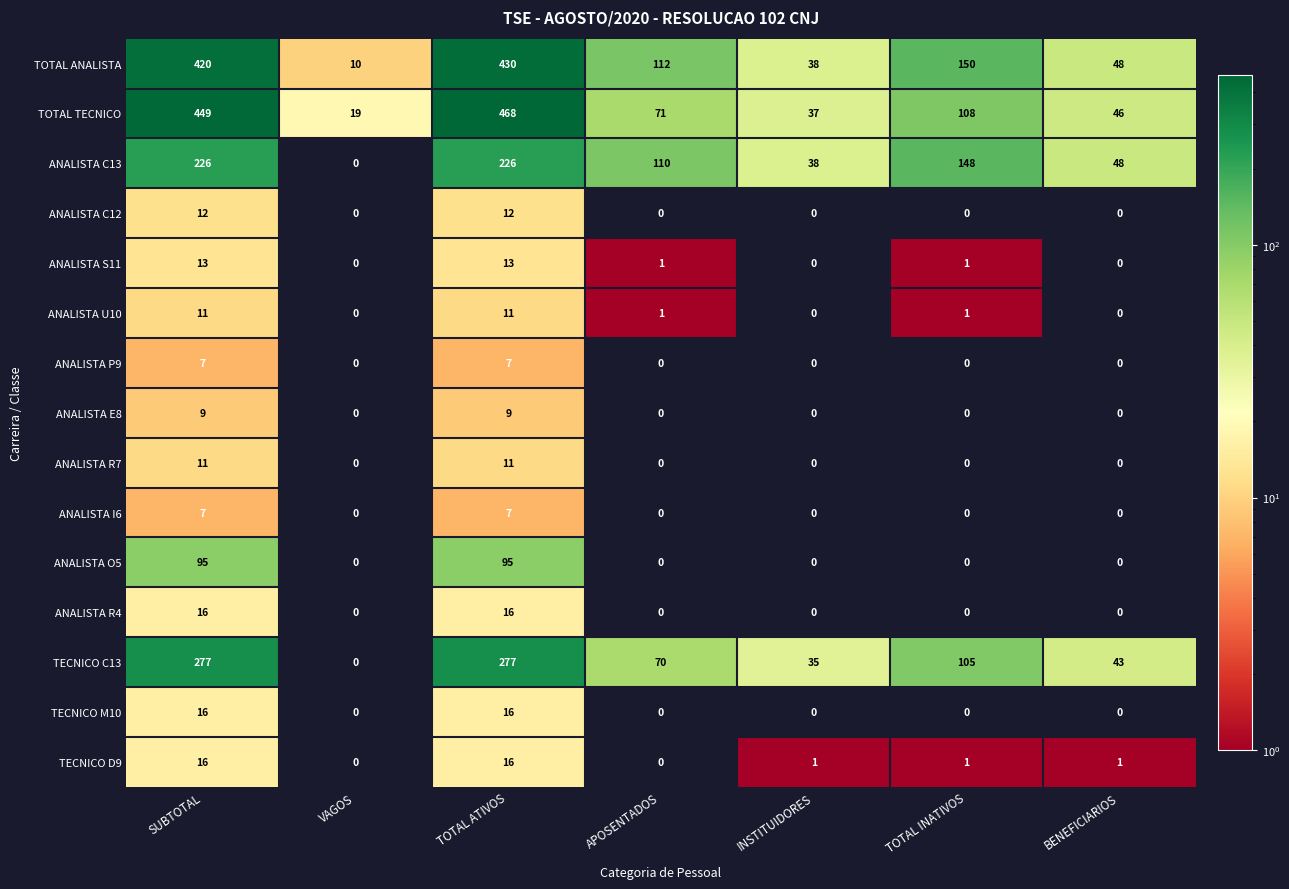

The ANALISTA S11 series shows 0 at VAGOS. True or false?

True